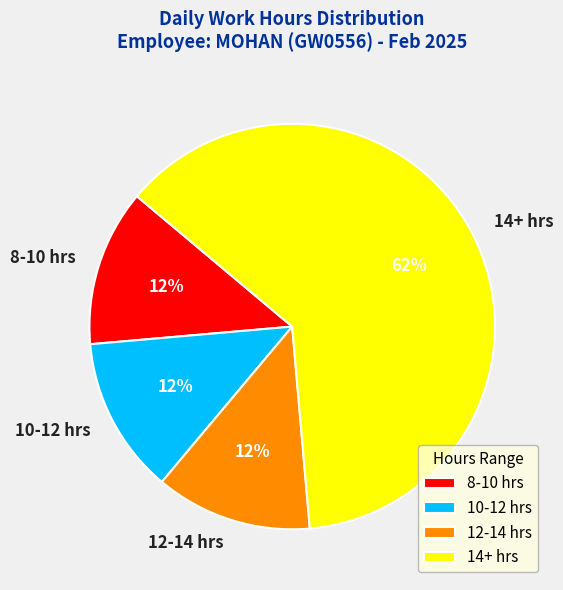

How many segments does this pie chart have?

4